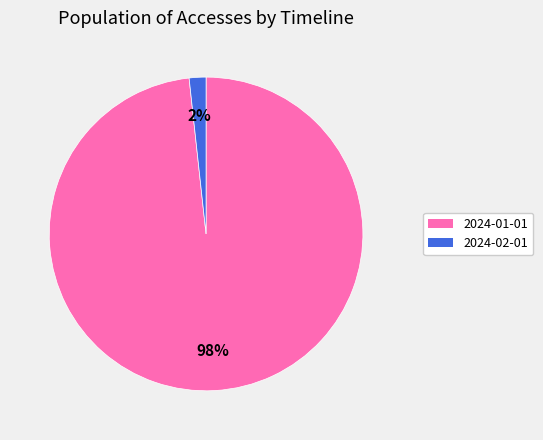

Which slice is the largest?

2024-01-01